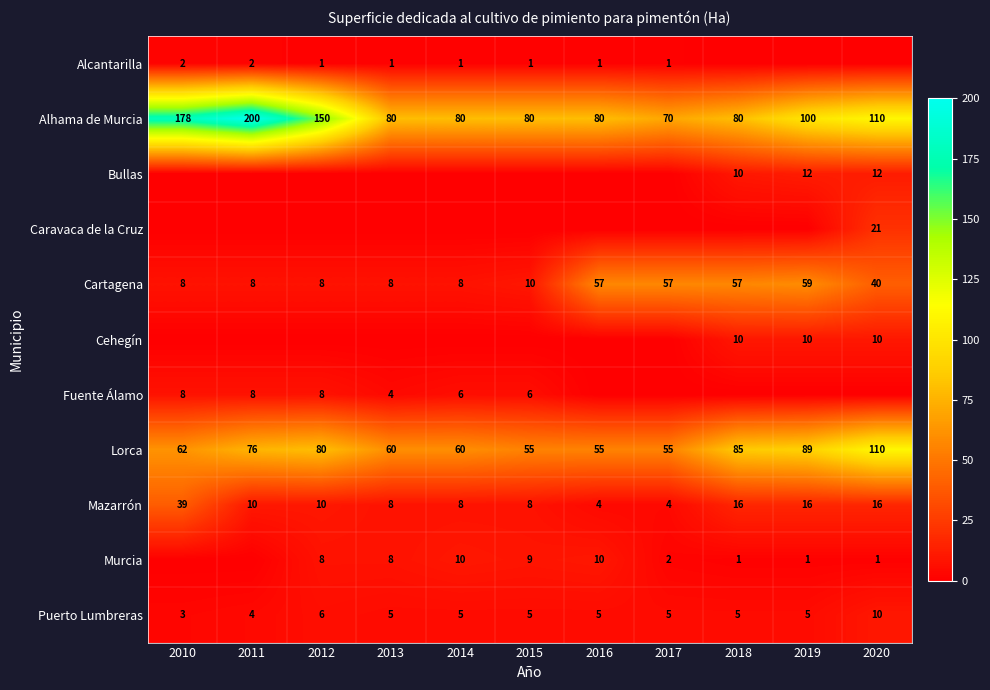

What is the difference between the maximum and minimum values in the Cartagena series?

51